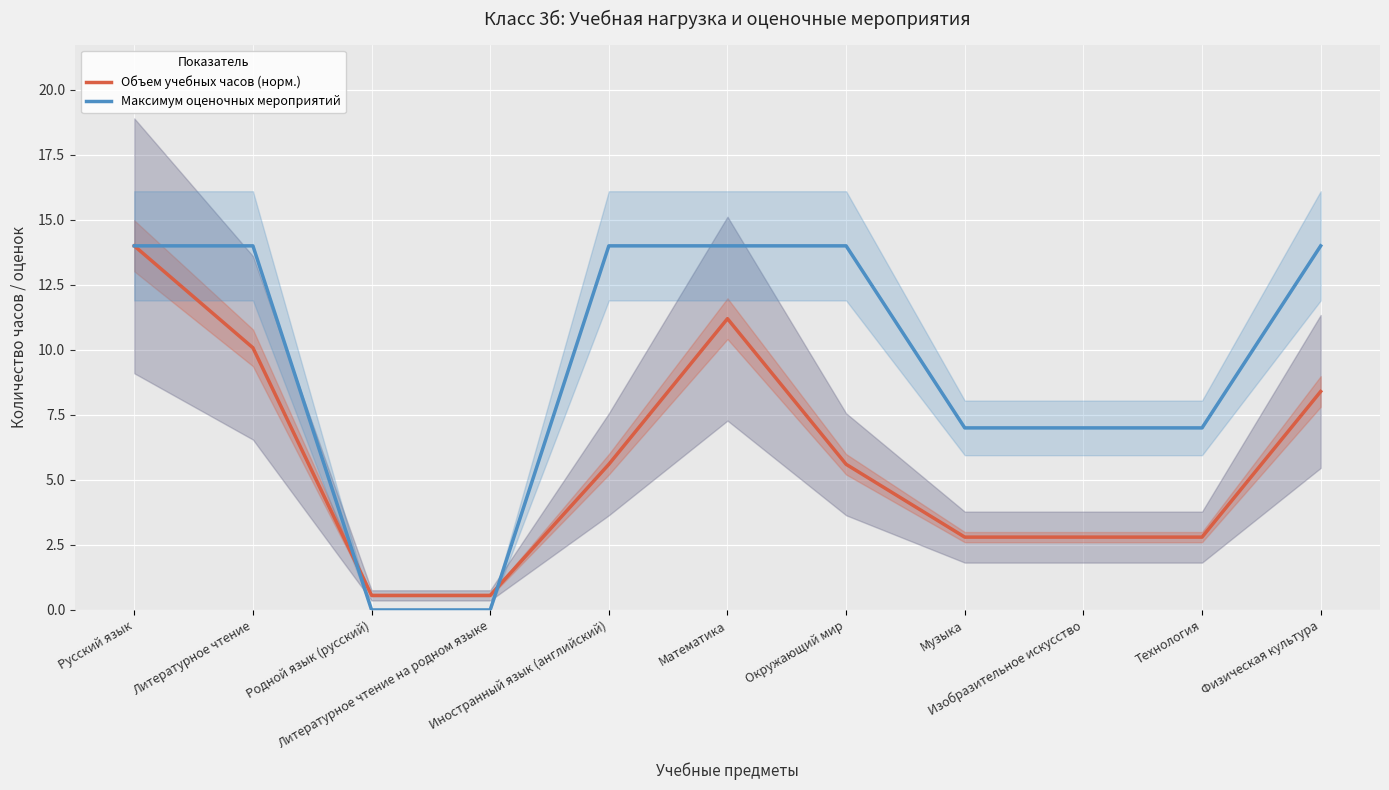

How many values in the Максимум оценочных мероприятий series are below 14?

5